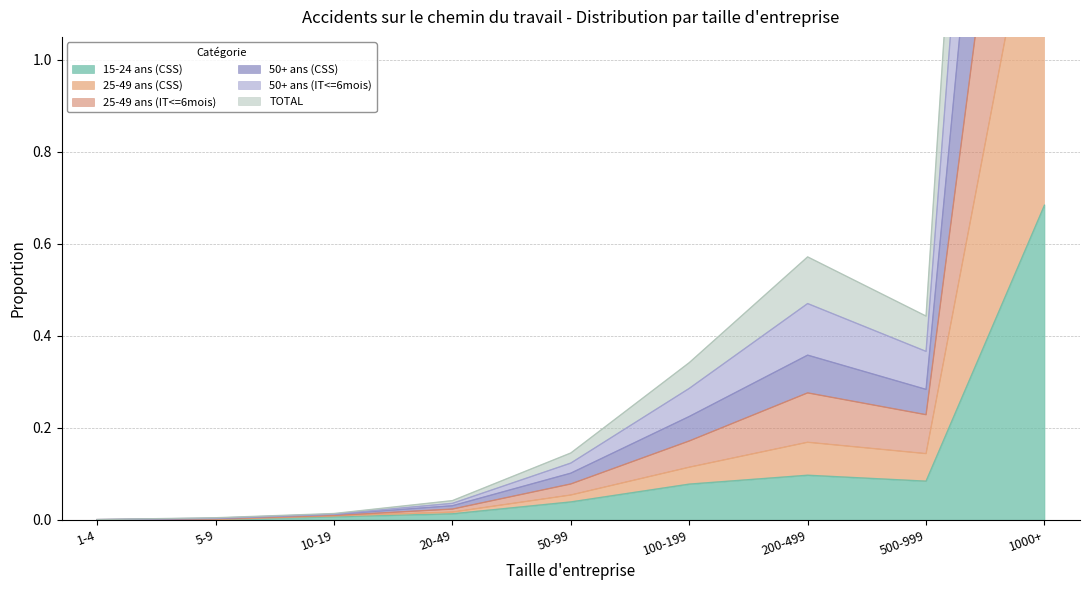

Reading left to right, transcribe all the data shown in this chart.

15-24 ans (CSS): 1-4=0.0	5-9=0.0	10-19=0.0	20-49=0.0	50-99=0.0	100-199=0.1	200-499=0.1	500-999=0.1	1000+=0.7
25-49 ans (CSS): 1-4=0.0	5-9=0.0	10-19=0.0	20-49=0.0	50-99=0.1	100-199=0.1	200-499=0.2	500-999=0.1	1000+=1.5
25-49 ans (IT<=6mois): 1-4=0.0	5-9=0.0	10-19=0.0	20-49=0.0	50-99=0.1	100-199=0.3	200-499=0.6	500-999=0.4	1000+=4.4
50+ ans (CSS): 1-4=0.0	5-9=0.0	10-19=0.0	20-49=0.0	50-99=0.1	100-199=0.2	200-499=0.4	500-999=0.3	1000+=3.0
50+ ans (IT<=6mois): 1-4=0.0	5-9=0.0	10-19=0.0	20-49=0.0	50-99=0.1	100-199=0.3	200-499=0.5	500-999=0.4	1000+=3.7
TOTAL: 1-4=0.0	5-9=0.0	10-19=0.0	20-49=0.0	50-99=0.1	100-199=0.2	200-499=0.3	500-999=0.2	1000+=2.2